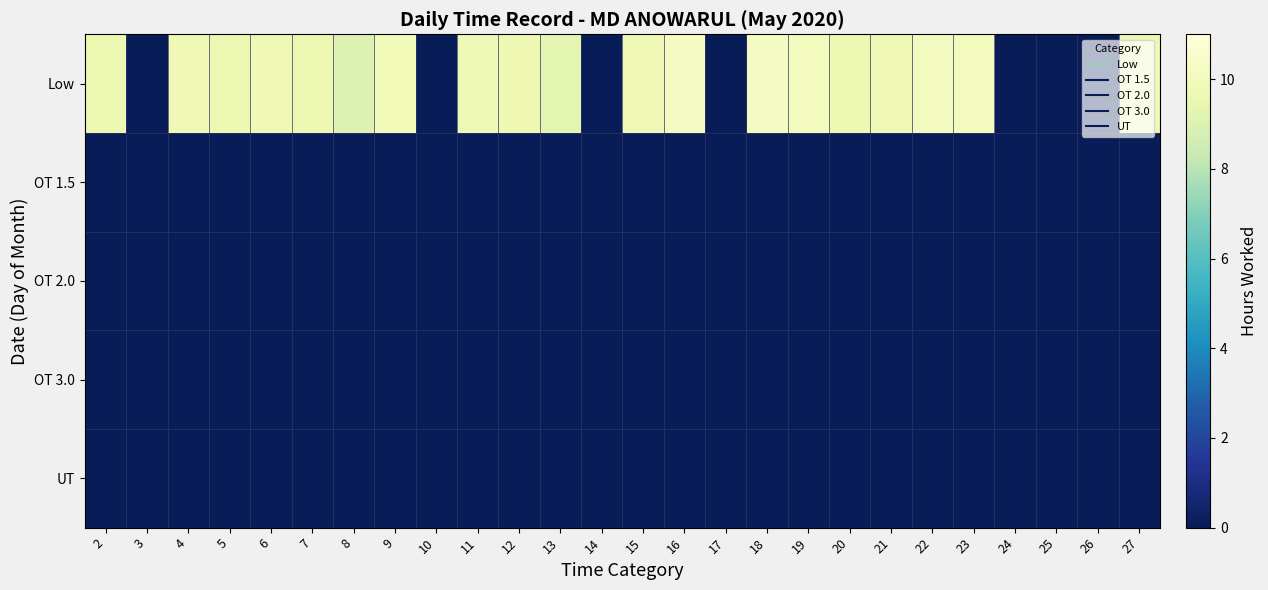

Reading right to left, list all the values displayed in this chart.

Low: 27=9.6	26=0.0	25=0.0	24=0.0	23=10.0	22=10.1	21=9.8	20=9.7	19=10.1	18=10.2	17=0.0	16=10.2	15=9.8	14=0.0	13=9.3	12=9.7	11=9.8	10=0.0	9=9.8	8=9.0	7=9.6	6=9.8	5=9.6	4=9.8	3=0.0	2=9.6
OT 1.5: 27=0.0	26=0.0	25=0.0	24=0.0	23=0.0	22=0.0	21=0.0	20=0.0	19=0.0	18=0.0	17=0.0	16=0.0	15=0.0	14=0.0	13=0.0	12=0.0	11=0.0	10=0.0	9=0.0	8=0.0	7=0.0	6=0.0	5=0.0	4=0.0	3=0.0	2=0.0
OT 2.0: 27=0.0	26=0.0	25=0.0	24=0.0	23=0.0	22=0.0	21=0.0	20=0.0	19=0.0	18=0.0	17=0.0	16=0.0	15=0.0	14=0.0	13=0.0	12=0.0	11=0.0	10=0.0	9=0.0	8=0.0	7=0.0	6=0.0	5=0.0	4=0.0	3=0.0	2=0.0
OT 3.0: 27=0.0	26=0.0	25=0.0	24=0.0	23=0.0	22=0.0	21=0.0	20=0.0	19=0.0	18=0.0	17=0.0	16=0.0	15=0.0	14=0.0	13=0.0	12=0.0	11=0.0	10=0.0	9=0.0	8=0.0	7=0.0	6=0.0	5=0.0	4=0.0	3=0.0	2=0.0
UT: 27=0.0	26=0.0	25=0.0	24=0.0	23=0.0	22=0.0	21=0.0	20=0.0	19=0.0	18=0.0	17=0.0	16=0.0	15=0.0	14=0.0	13=0.0	12=0.0	11=0.0	10=0.0	9=0.0	8=0.0	7=0.0	6=0.0	5=0.0	4=0.0	3=0.0	2=0.0